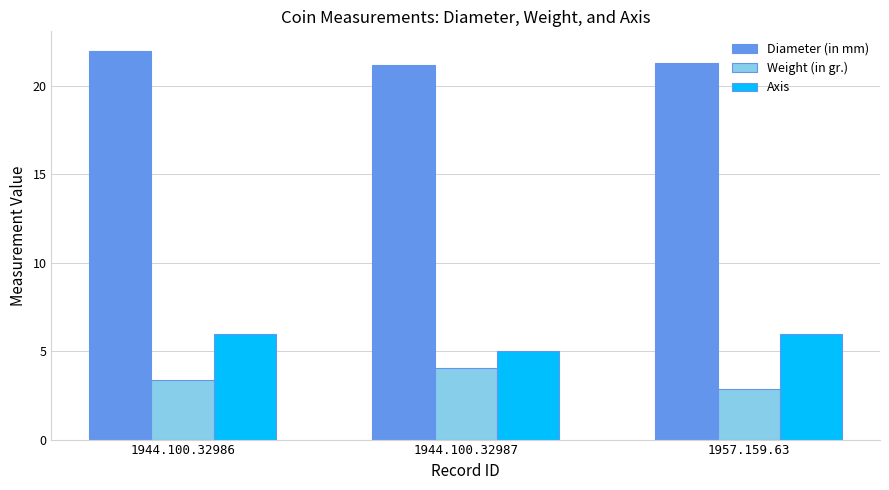

At which category is the sum across all series the highest?

1944.100.32986